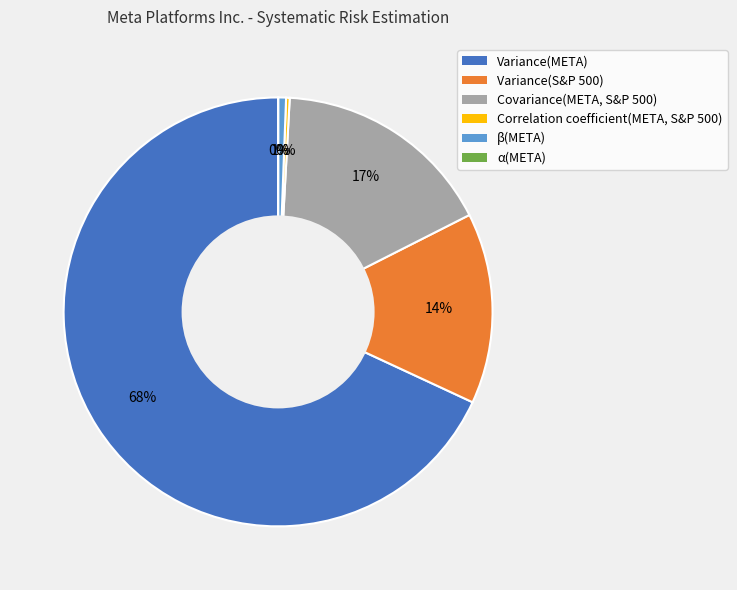

To the nearest percent, what is the difference between the Variance(S&P 500) and Variance(META) slice percentages?

54%